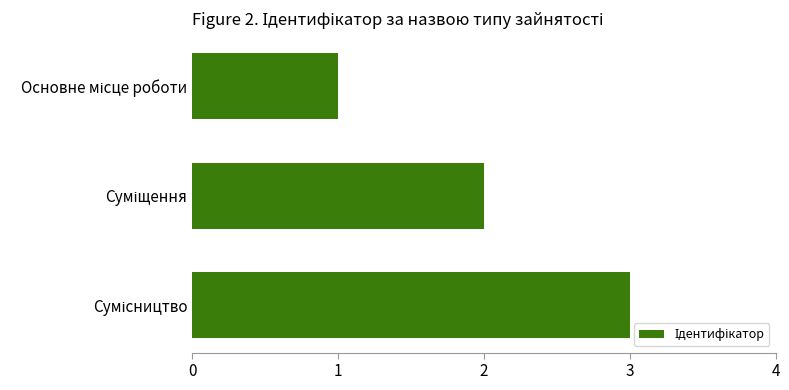

What is the smallest value displayed?

1